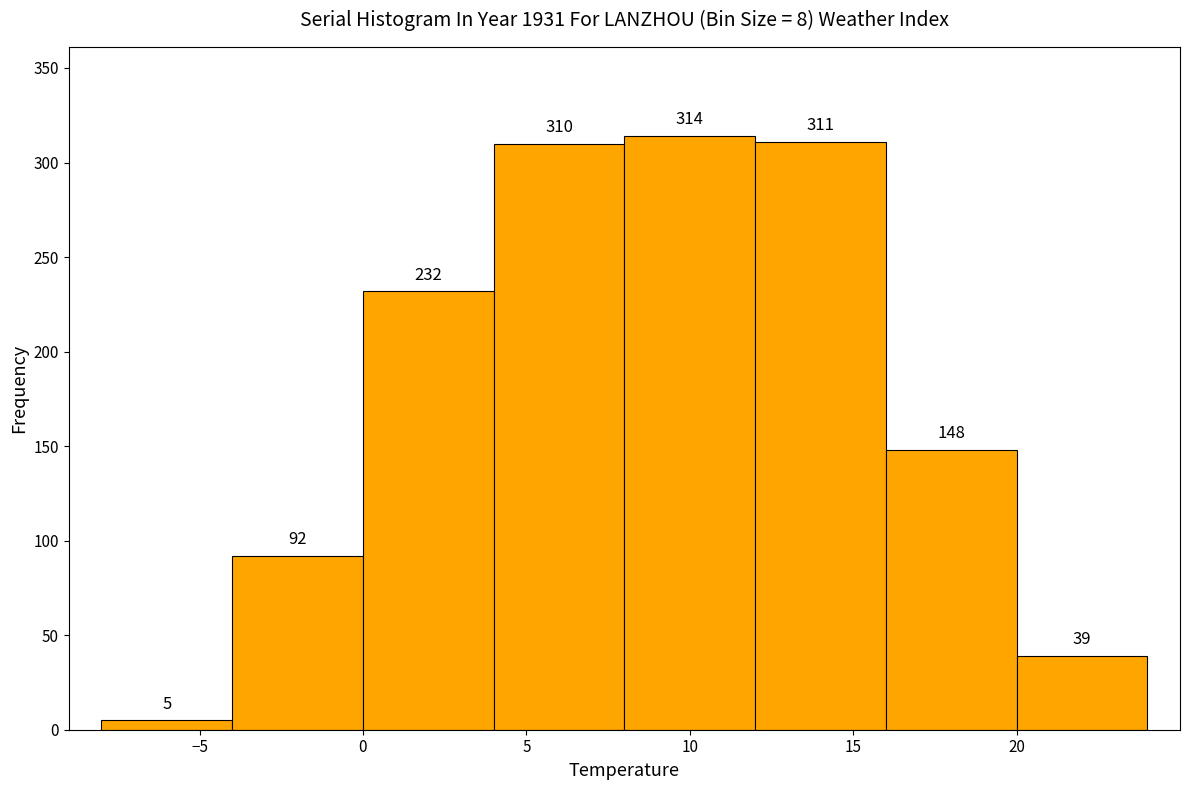

Reading left to right, list every bar in this chart as the range it spans on the x-axis followed by its height.

-8 to -4: 5
-4 to 0: 92
0 to 4: 232
4 to 8: 310
8 to 12: 314
12 to 16: 311
16 to 20: 148
20 to 24: 39